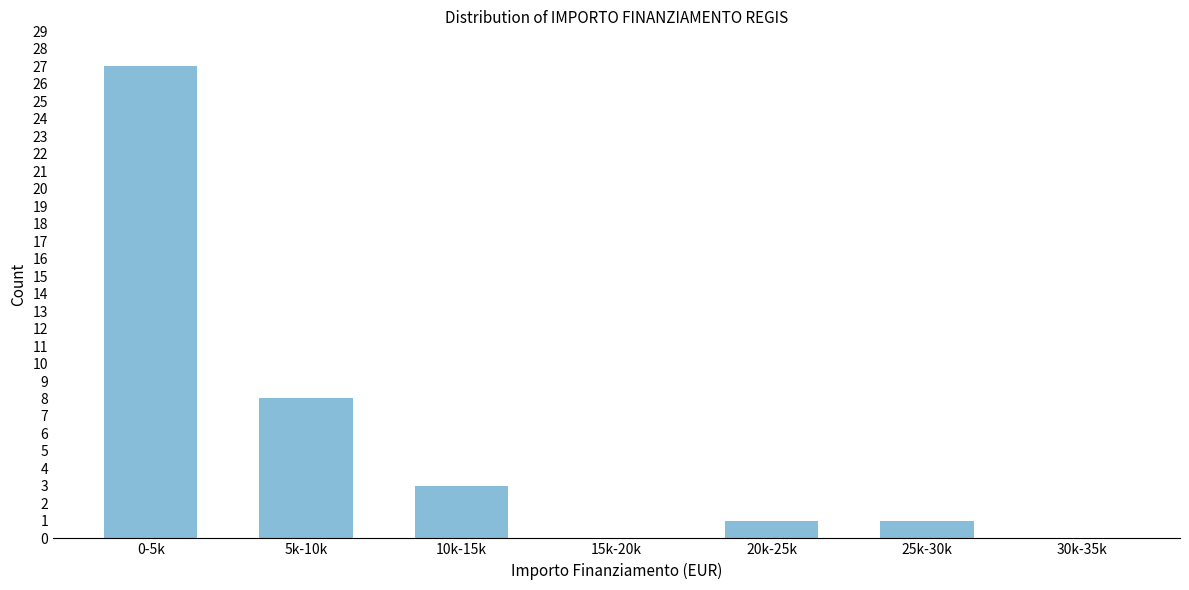

Reading right to left, list all the values displayed in this chart.

30k-35k=0	25k-30k=1	20k-25k=1	15k-20k=0	10k-15k=3	5k-10k=8	0-5k=27